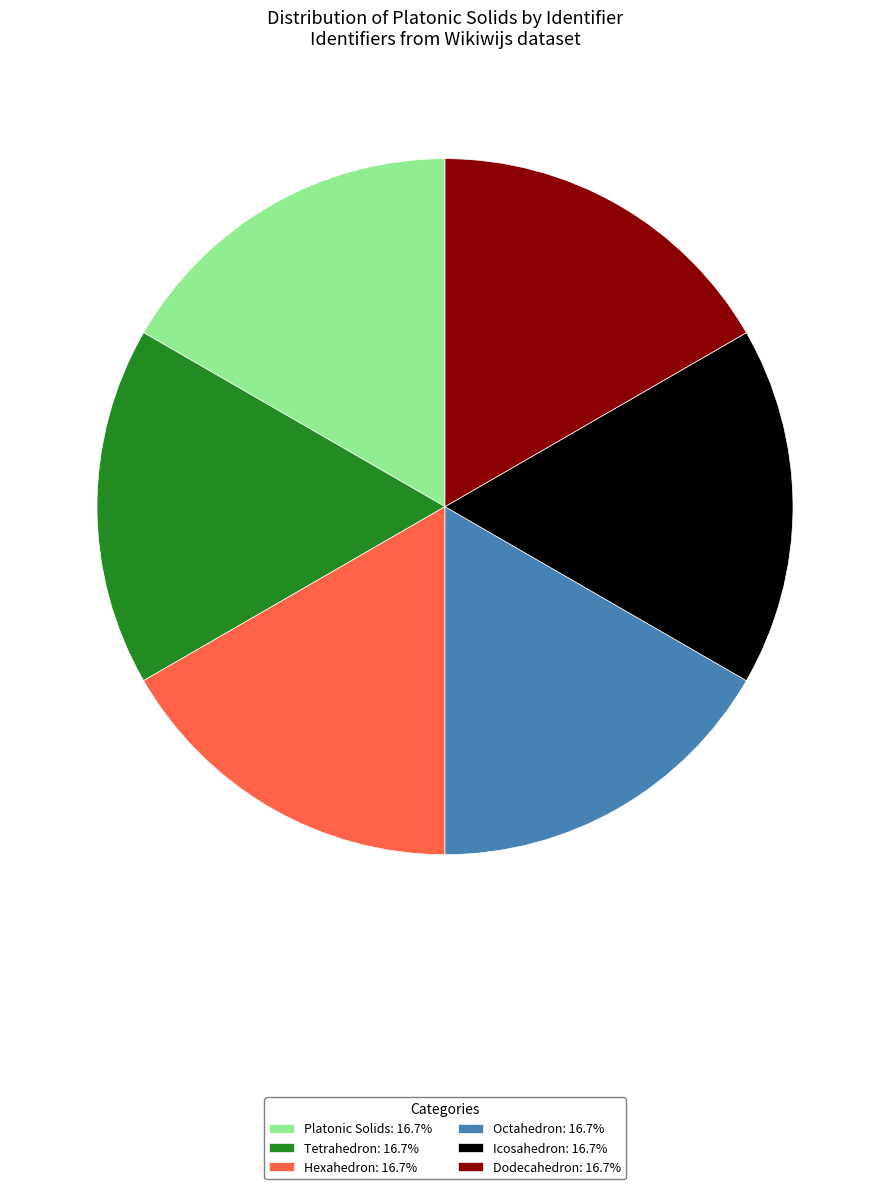

Do Icosahedron and Tetrahedron together represent more than half of the pie?

No